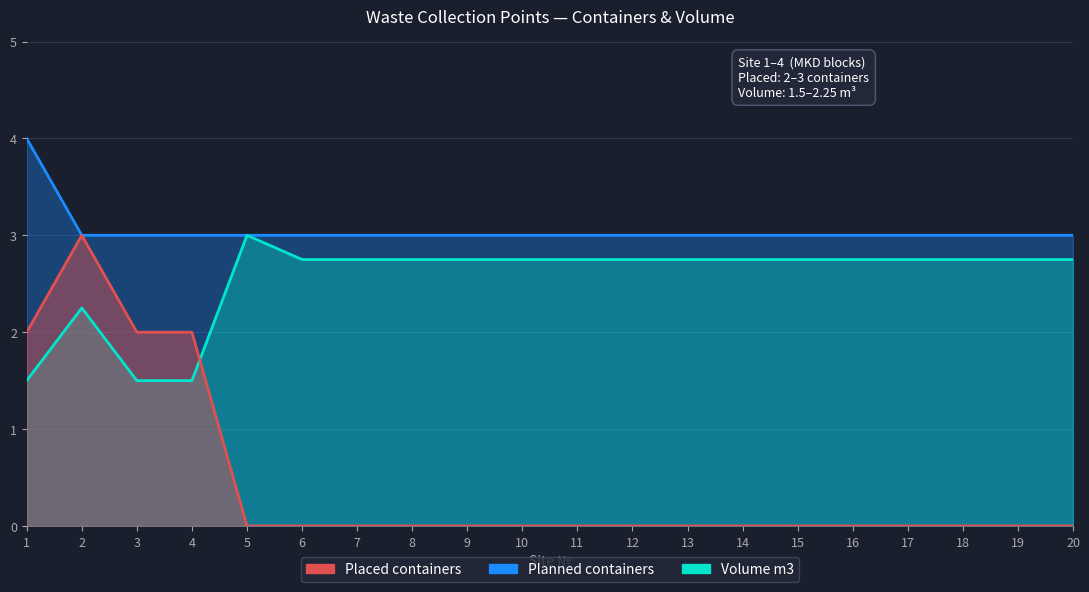

At which category is the sum across all series the highest?

2